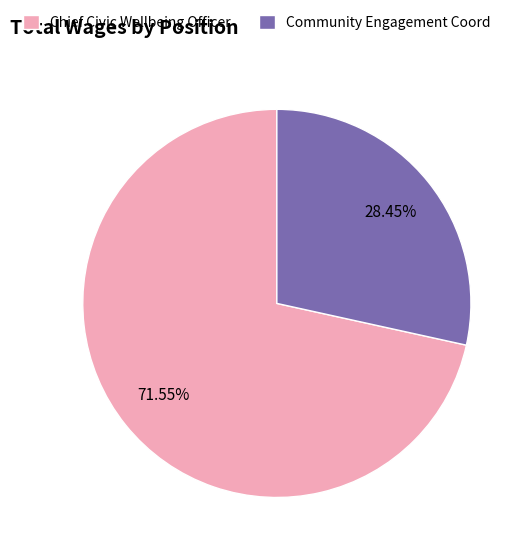

What is the majority slice?

Chief Civic Wellbeing Officer